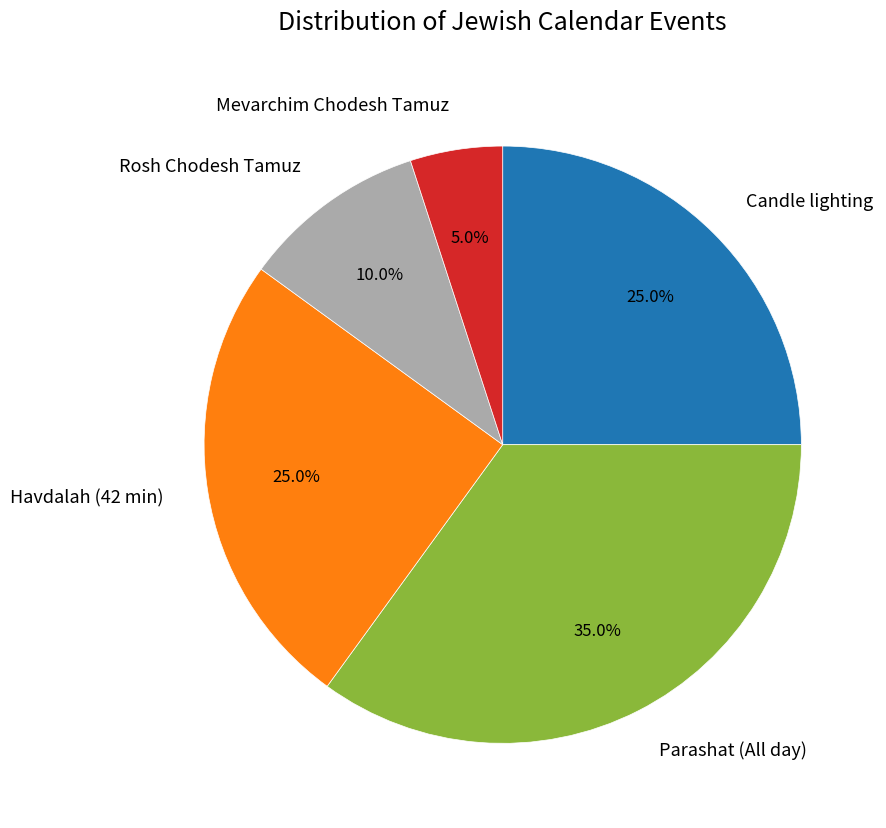

To the nearest percent, what is the average slice percentage?

20%